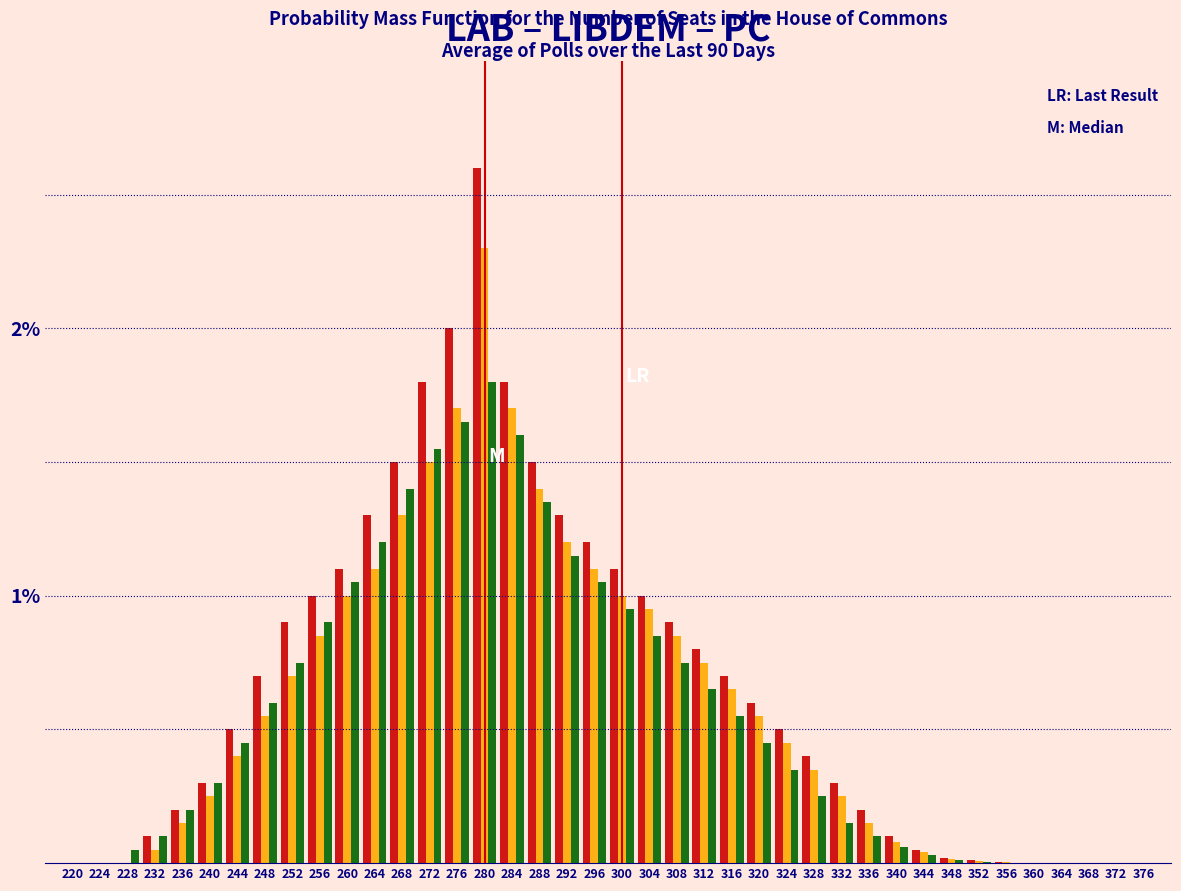

At which category does the chart reach its peak across all series?

280